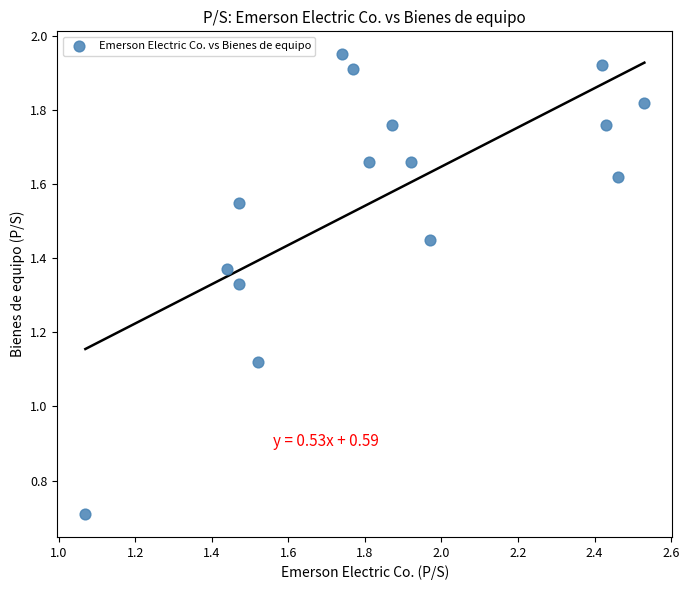

What is the range of Y values (max minus min)?

1.2